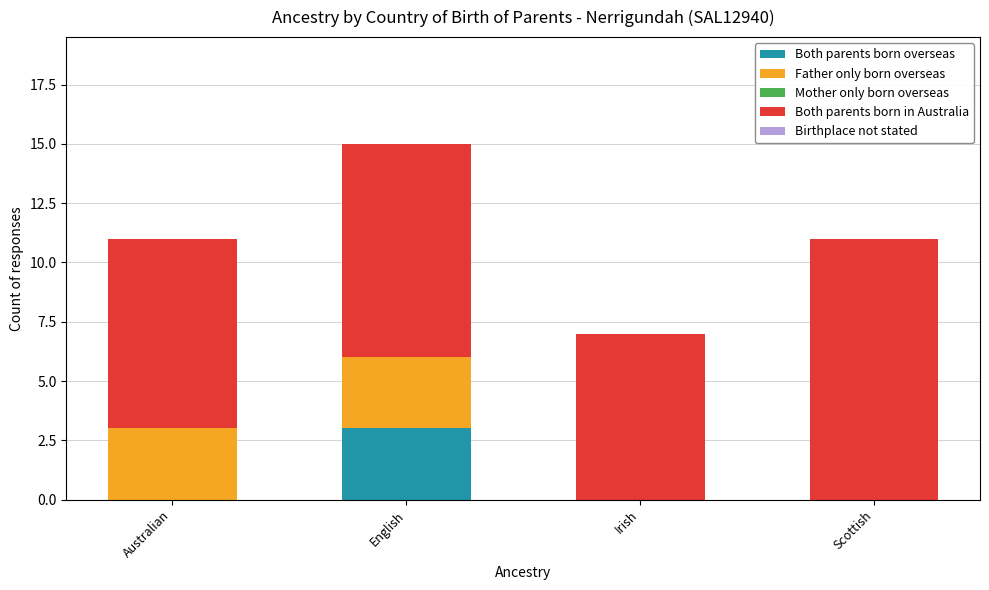

At which category is the sum across all series the highest?

English